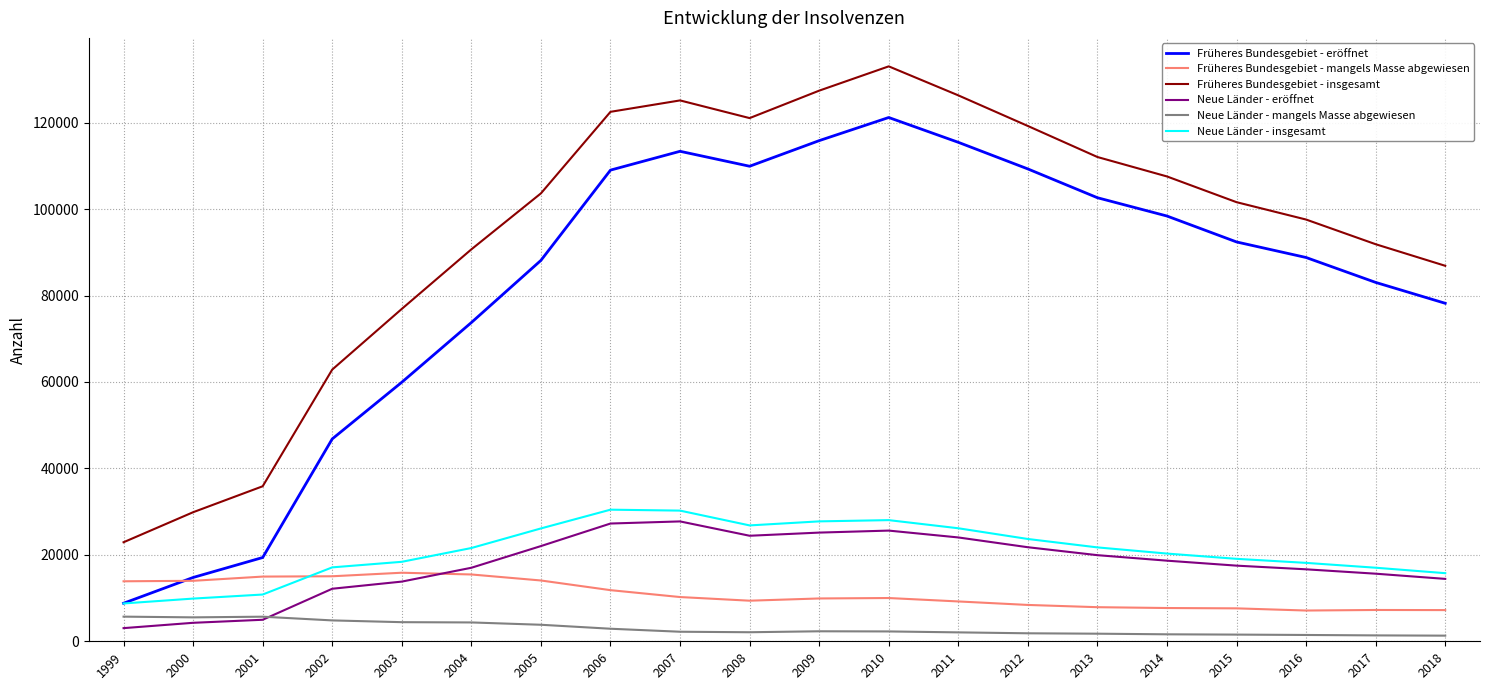

How many lines are shown in the chart?

6